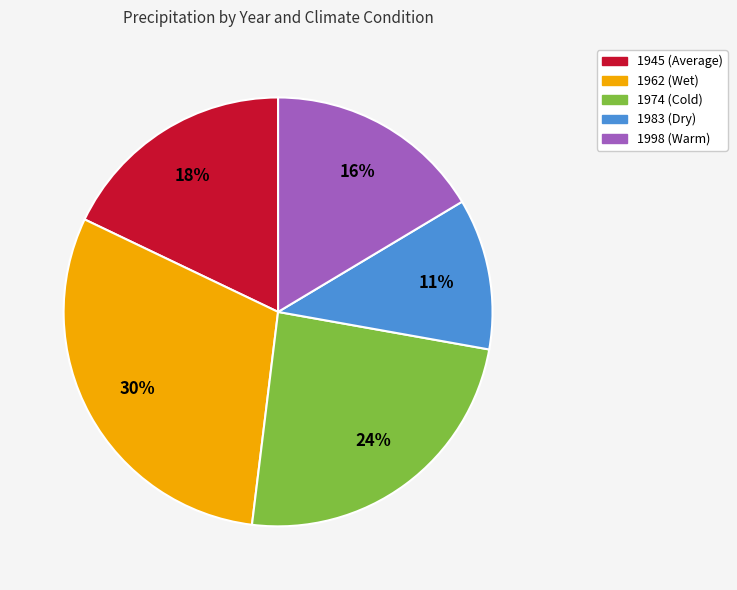

To the nearest percent, what is the average slice percentage?

20%